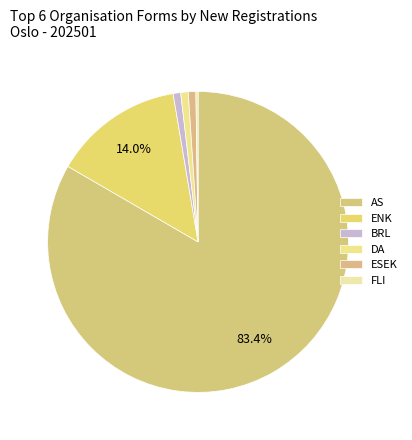

Rank the categories by value from lowest to highest.

FLI, BRL, DA, ESEK, ENK, AS